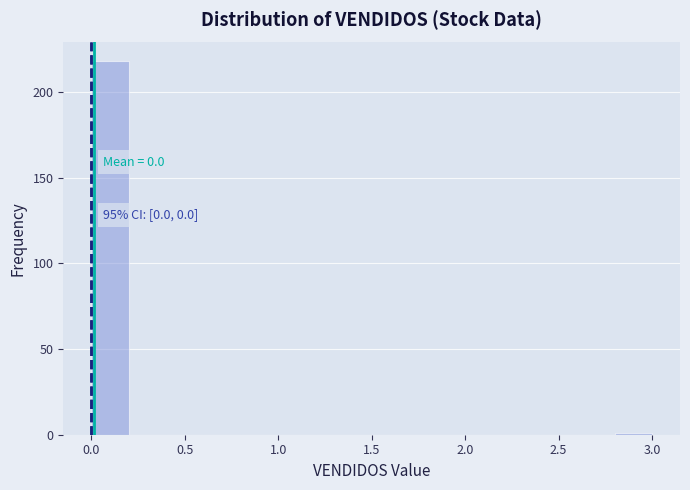

Which range on the x-axis has the tallest bar?

0.0 to 0.2